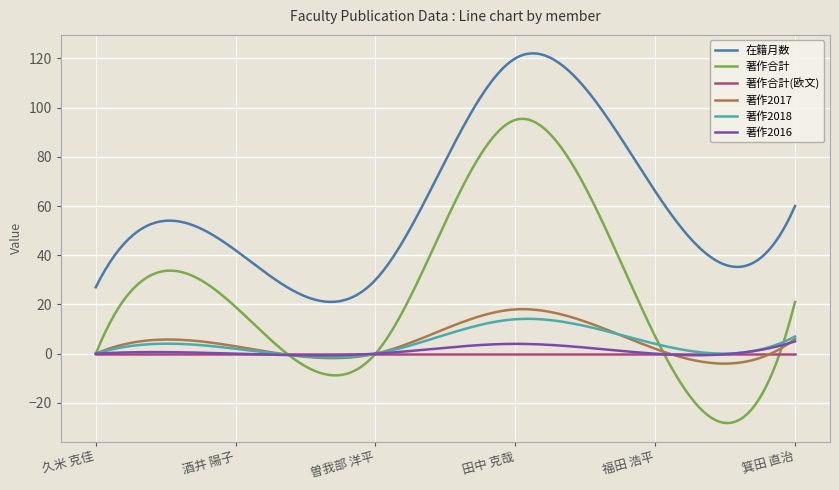

True or false: 在籍月数 and 著作2016 intersect in this chart.

False